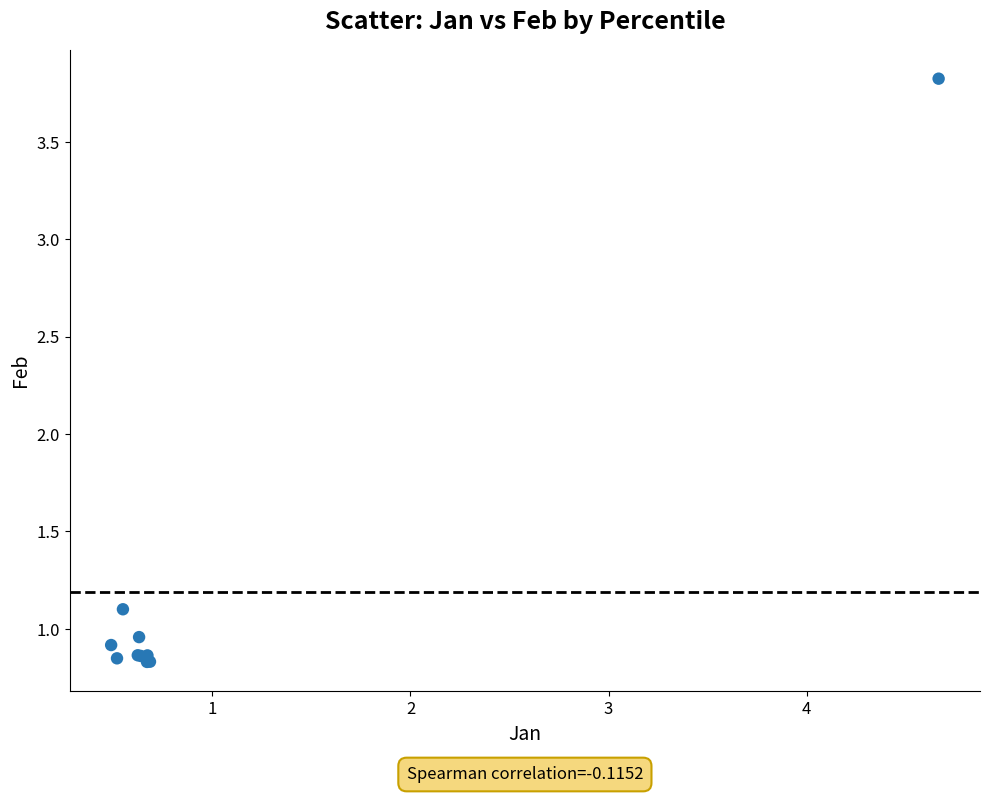

What Y value in the scatter plot is closest to 2?

1.1